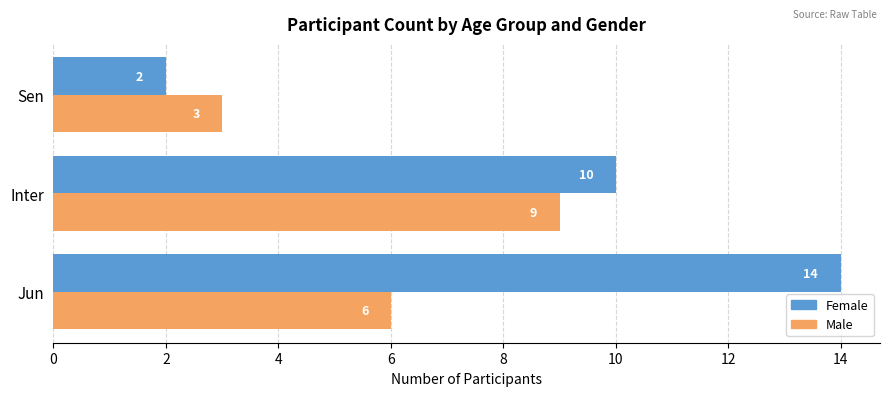

The Male series shows 3 at Sen. True or false?

True